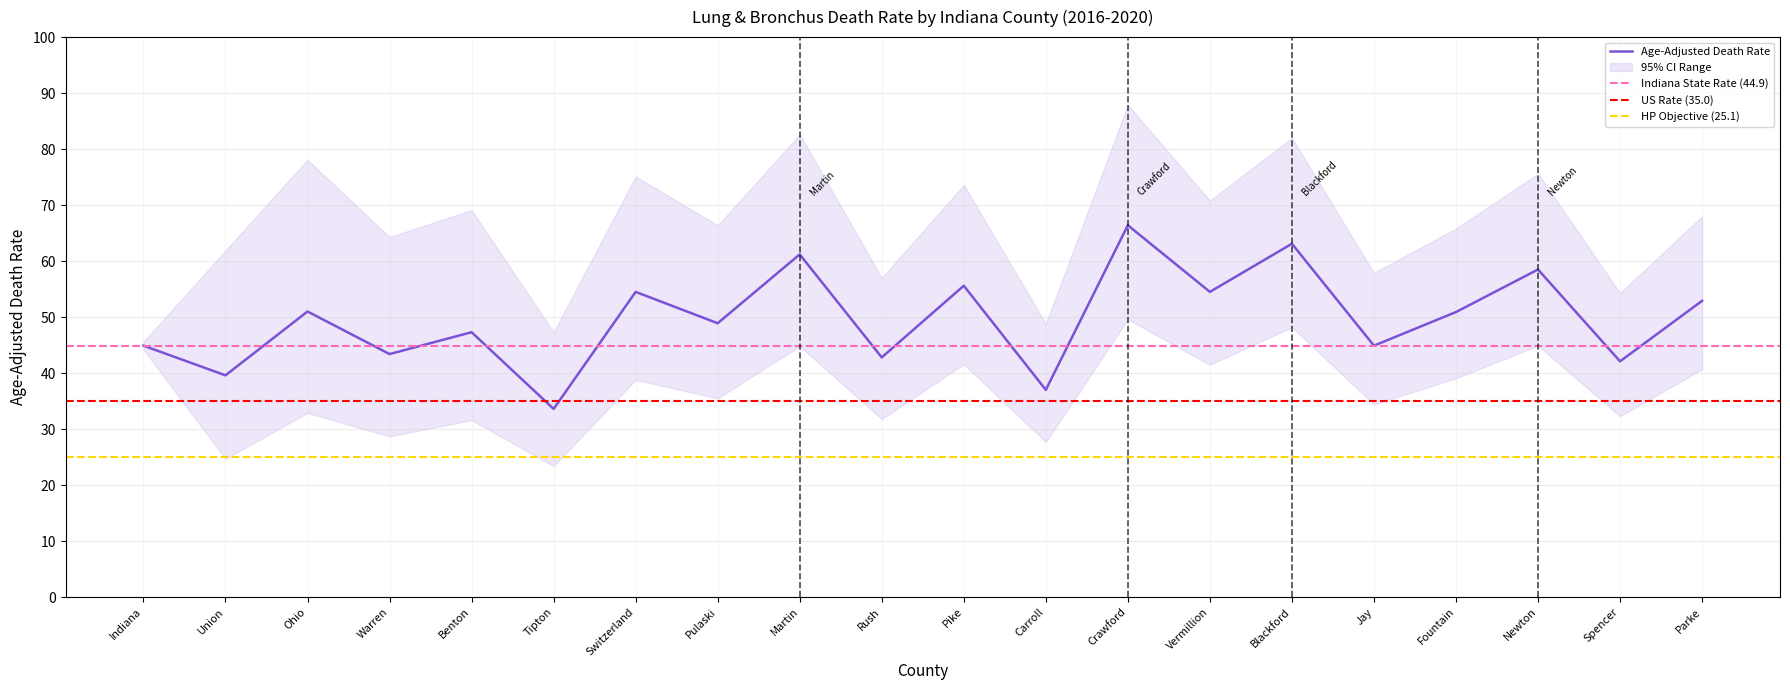

Where is the first local minimum?

Union